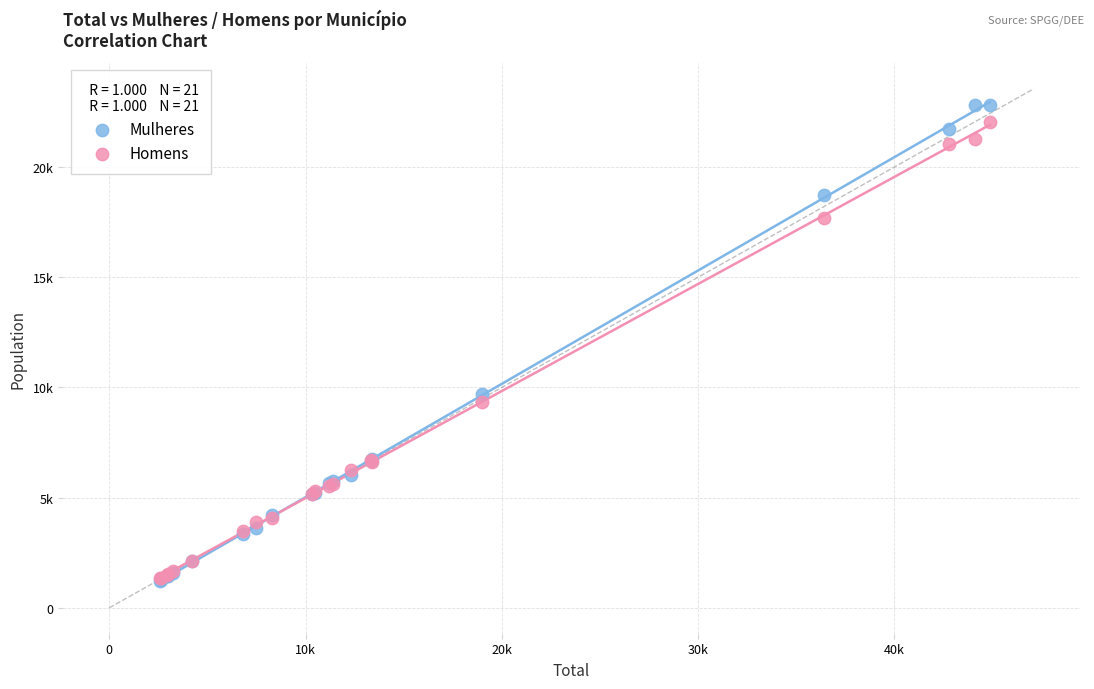

Which series has the widest spread of Y values?

Mulheres